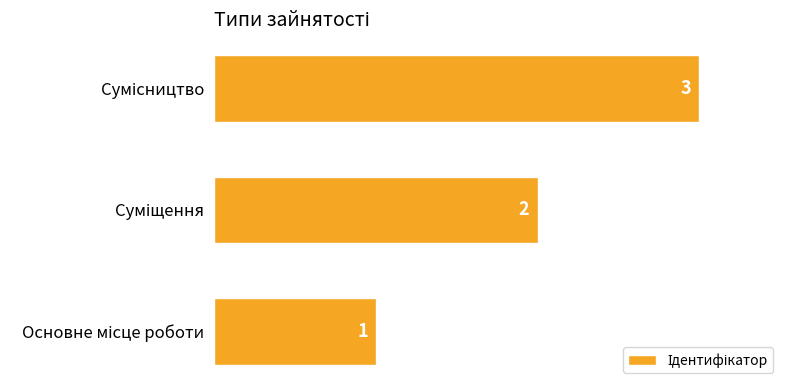

How many values are below 2?

1